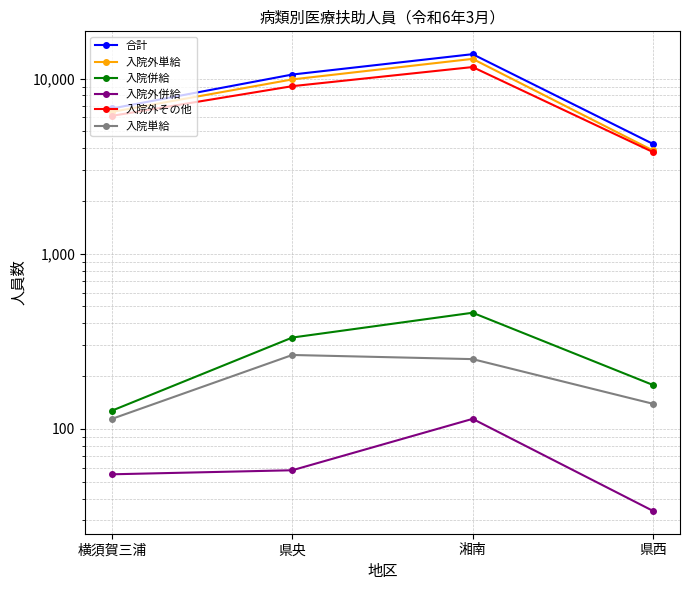

True or false: 入院外単給 and 入院併給 cross at least once.

False